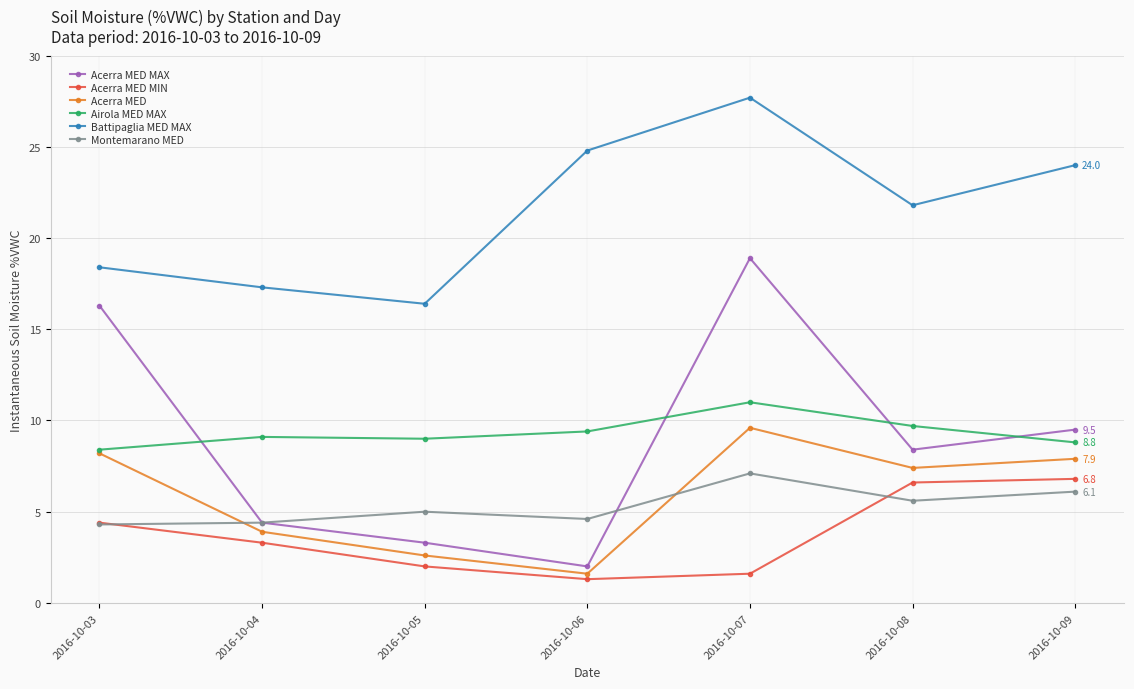

What is the difference between the Airola MED MAX values at 2016-10-04 and 2016-10-07?

1.9